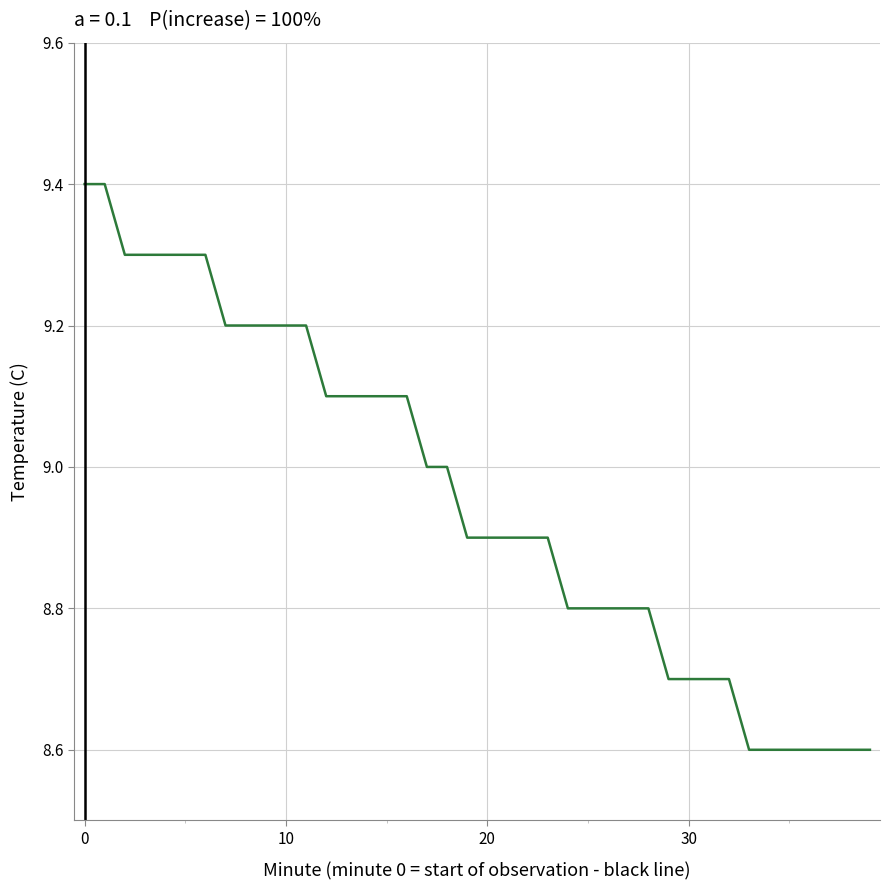

What is the maximum value shown in the chart?

9.4